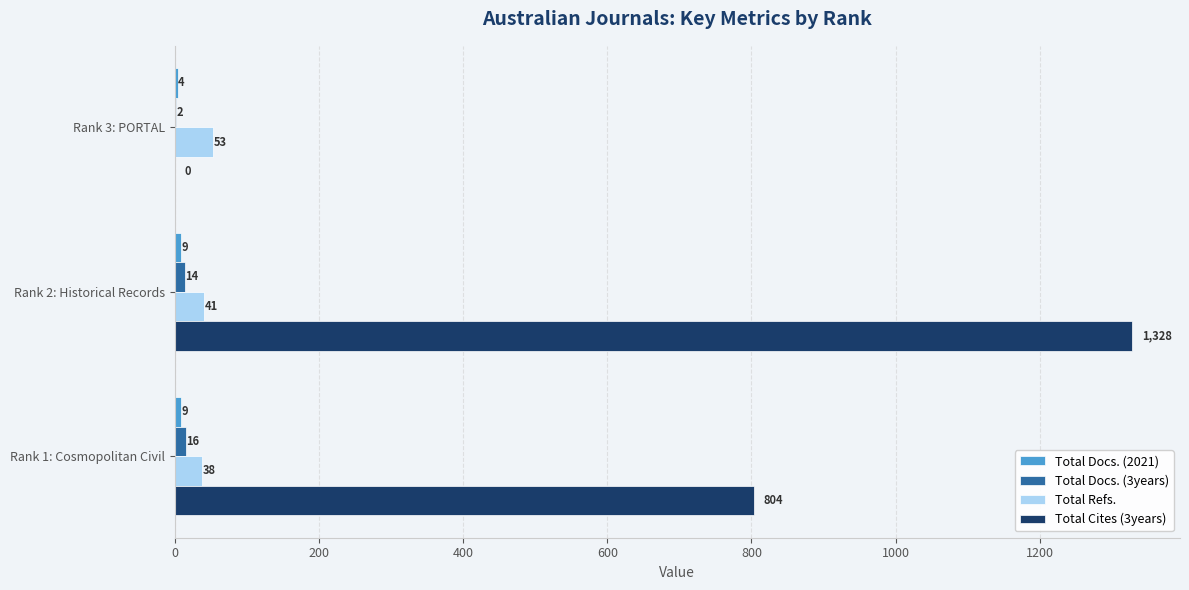

Which series has the largest total across all categories?

Total Cites (3years)